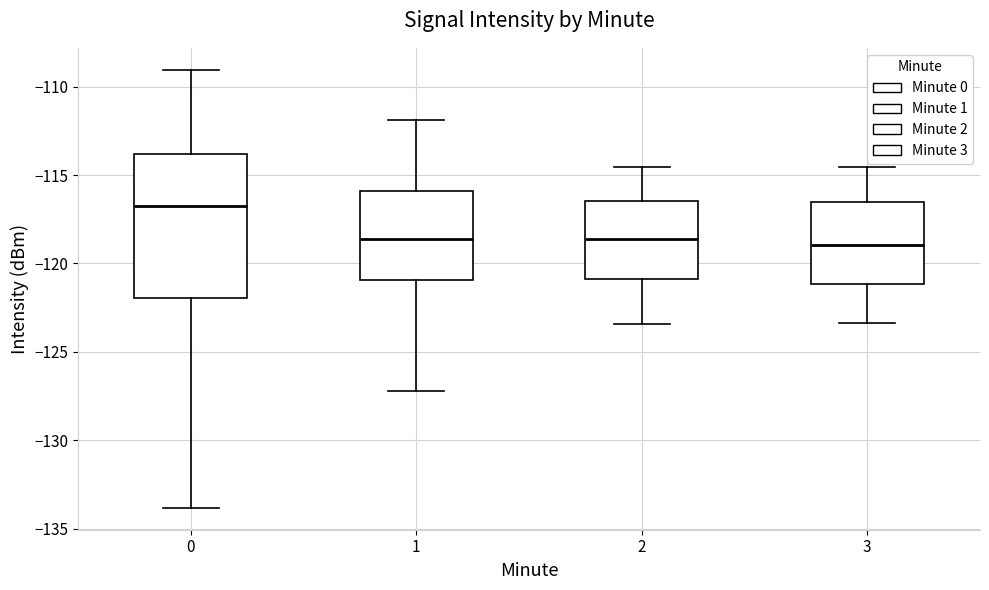

Reading left to right, transcribe this box plot: for each box, give where its median line is, the range the box spans, and where its two whiskers end, as read against the y-axis. The values are not printed on the chart, so give them approximately, as read against the axis.

0: median -116.5, box -122.0 to -114.0, whiskers -134.0 to -109.0
1: median -118.5, box -121.0 to -116.0, whiskers -127.0 to -112.0
2: median -118.5, box -121.0 to -116.5, whiskers -123.5 to -114.5
3: median -119.0, box -121.0 to -116.5, whiskers -123.5 to -114.5